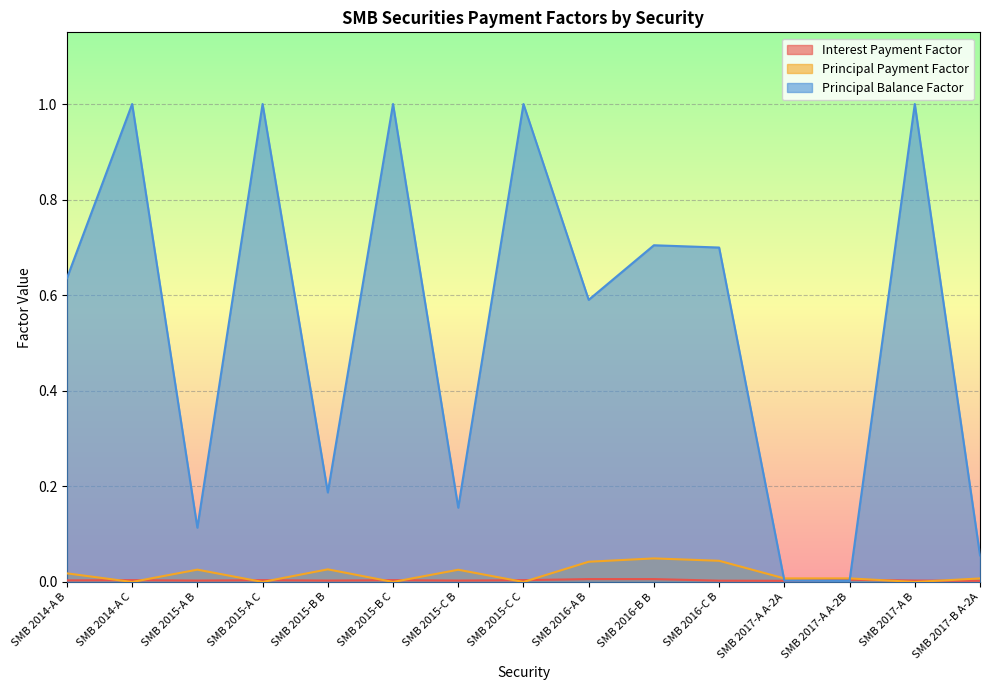

Which series has the largest range (max minus min)?

Principal Balance Factor